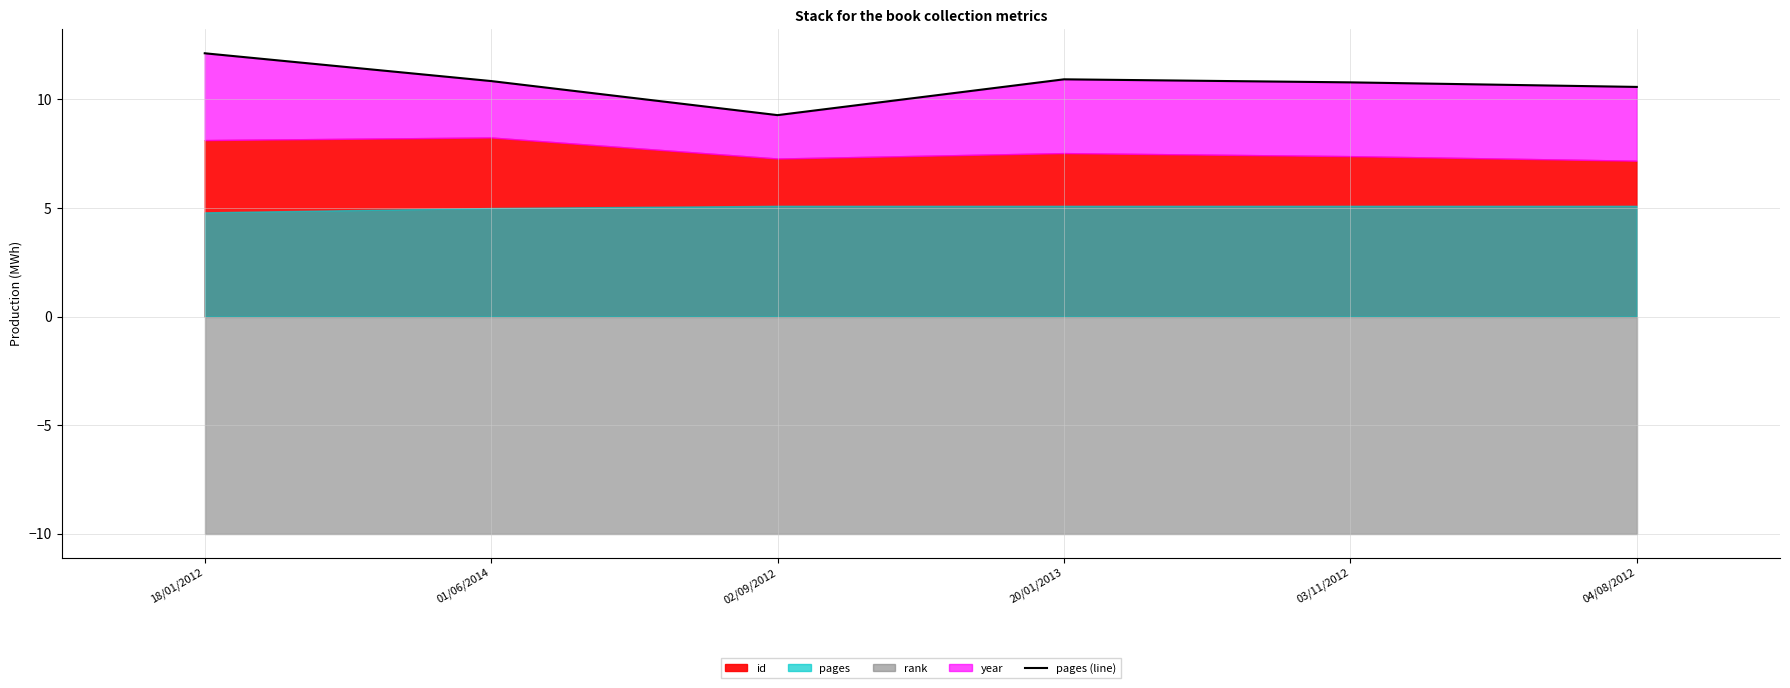

What position from the left is 04/08/2012?

6